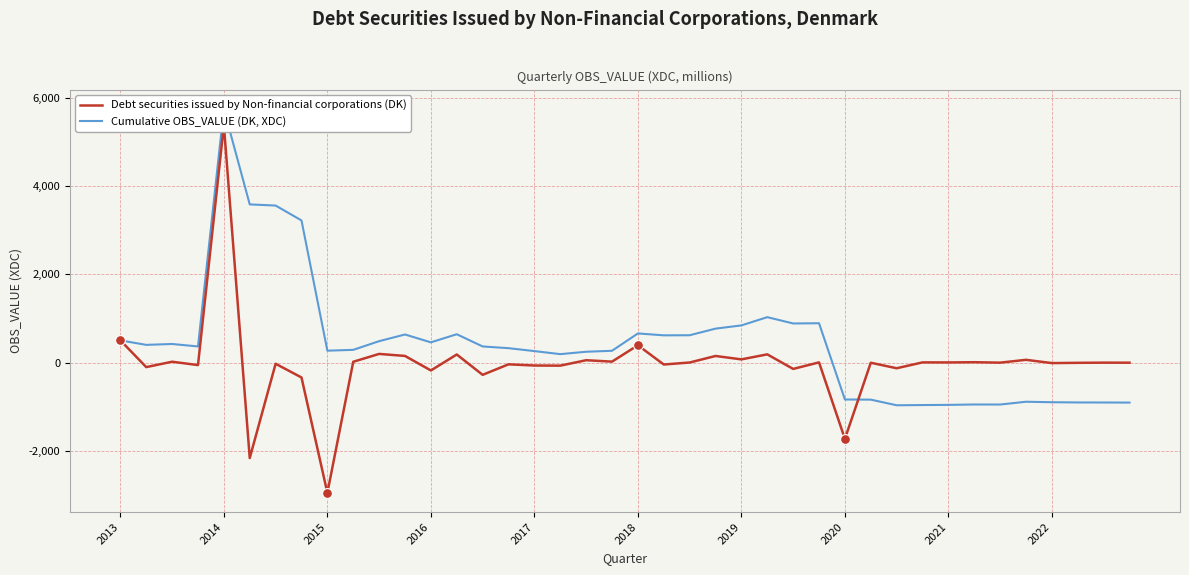

At how many categories does at least one series exceed 1903?

4